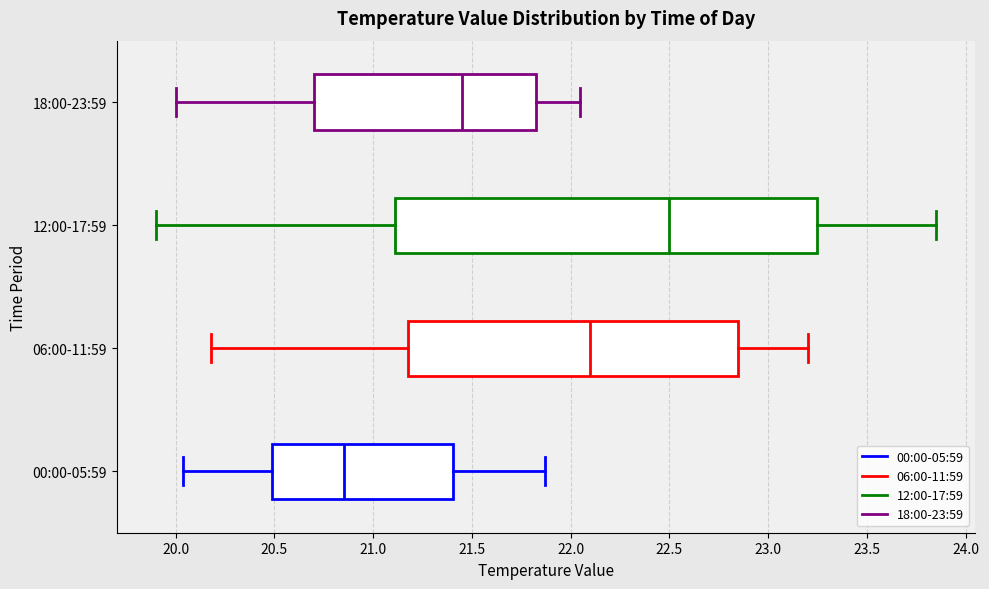

Reading bottom to top, transcribe this box plot: for each box, give where its median line is, the range the box spans, and where its two whiskers end, as read against the x-axis. The values are not printed on the chart, so give them approximately, as read against the axis.

00:00-05:59: median 20.85, box 20.50 to 21.40, whiskers 20.05 to 21.85
06:00-11:59: median 22.10, box 21.20 to 22.85, whiskers 20.20 to 23.20
12:00-17:59: median 22.50, box 21.10 to 23.25, whiskers 19.90 to 23.85
18:00-23:59: median 21.45, box 20.70 to 21.85, whiskers 20.00 to 22.05